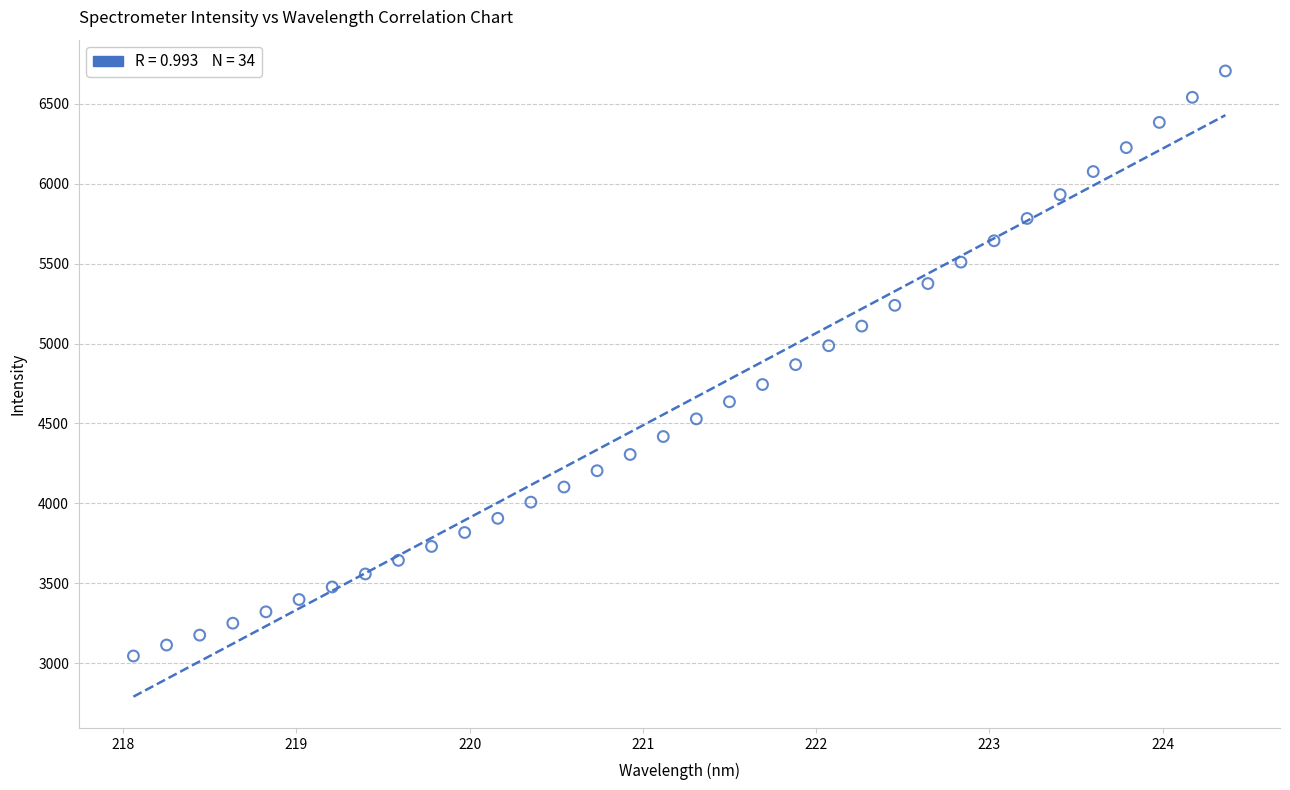

What is the range of Y values (max minus min)?

3659.8